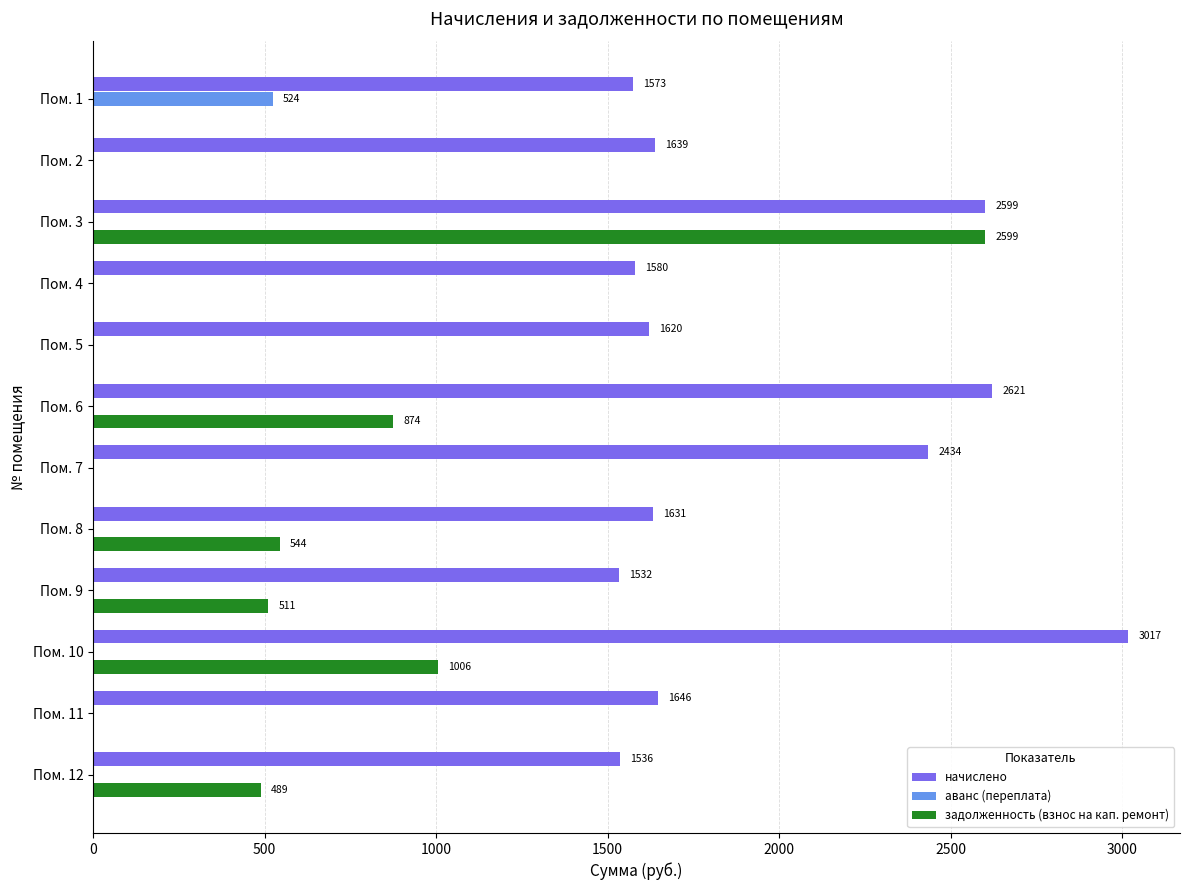

At which category does the chart reach its peak across all series?

Пом. 10